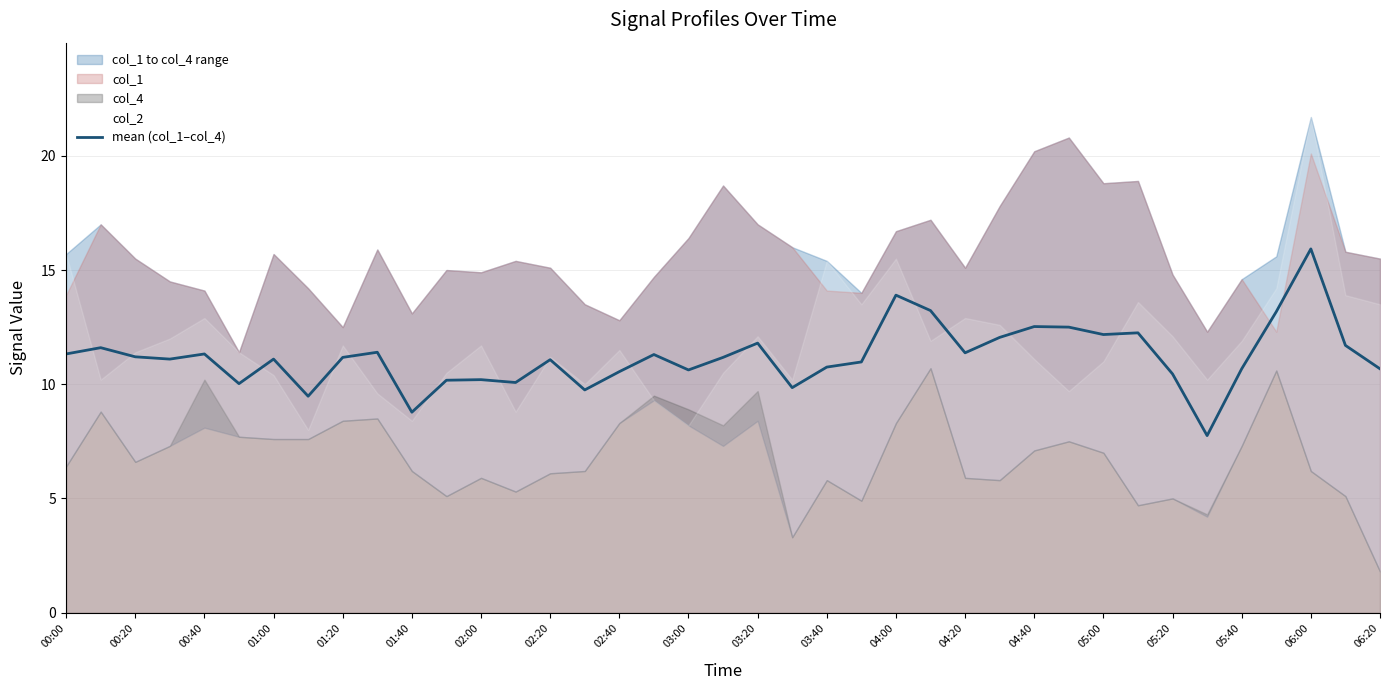

True or false: the data shows 6.6 at 23.

False